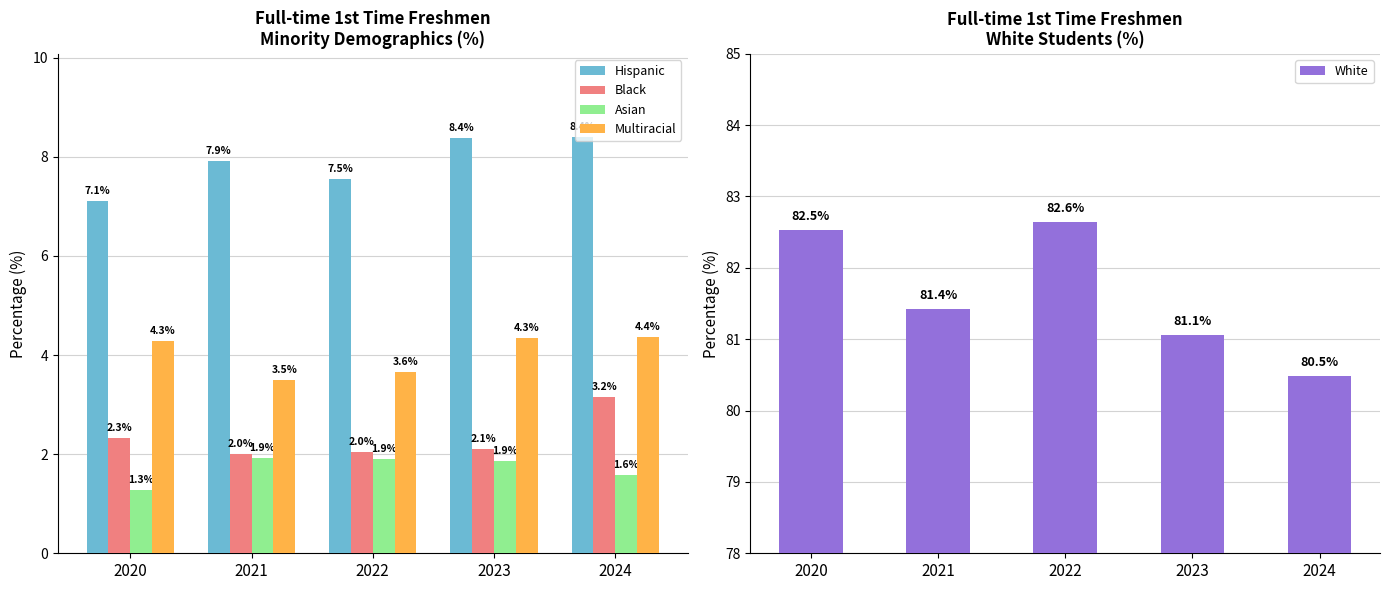

The Asian series shows 1.9 at 2021. True or false?

True